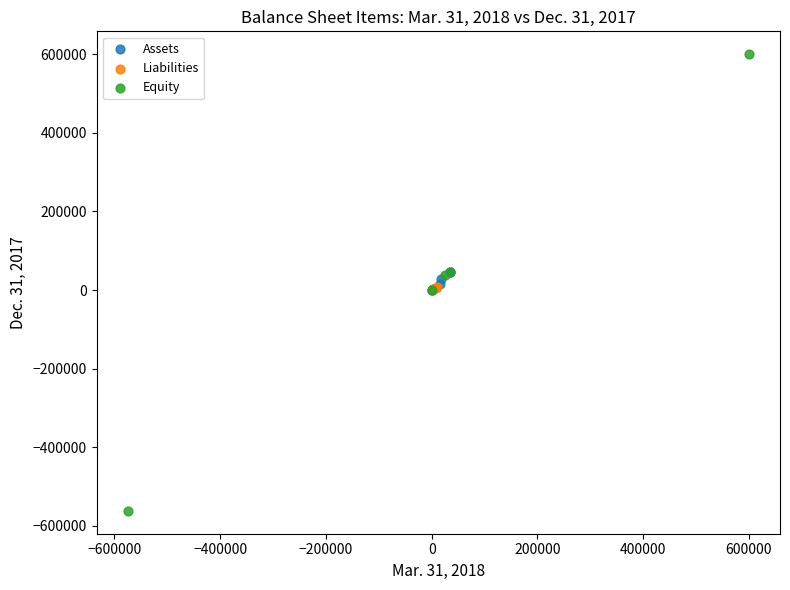

Which series reaches the maximum Y coordinate?

Equity